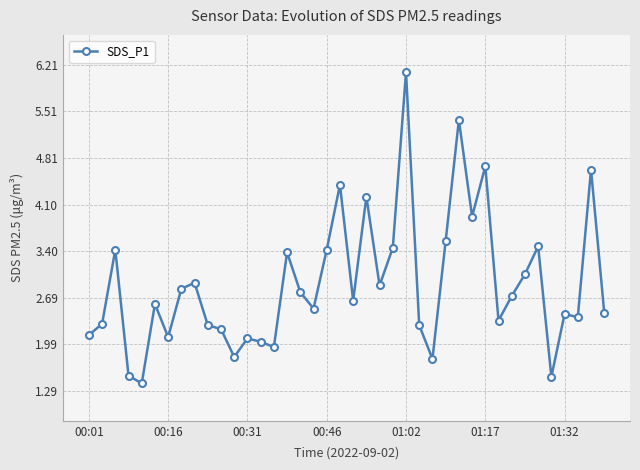

What is the maximum value shown in the chart?

6.1